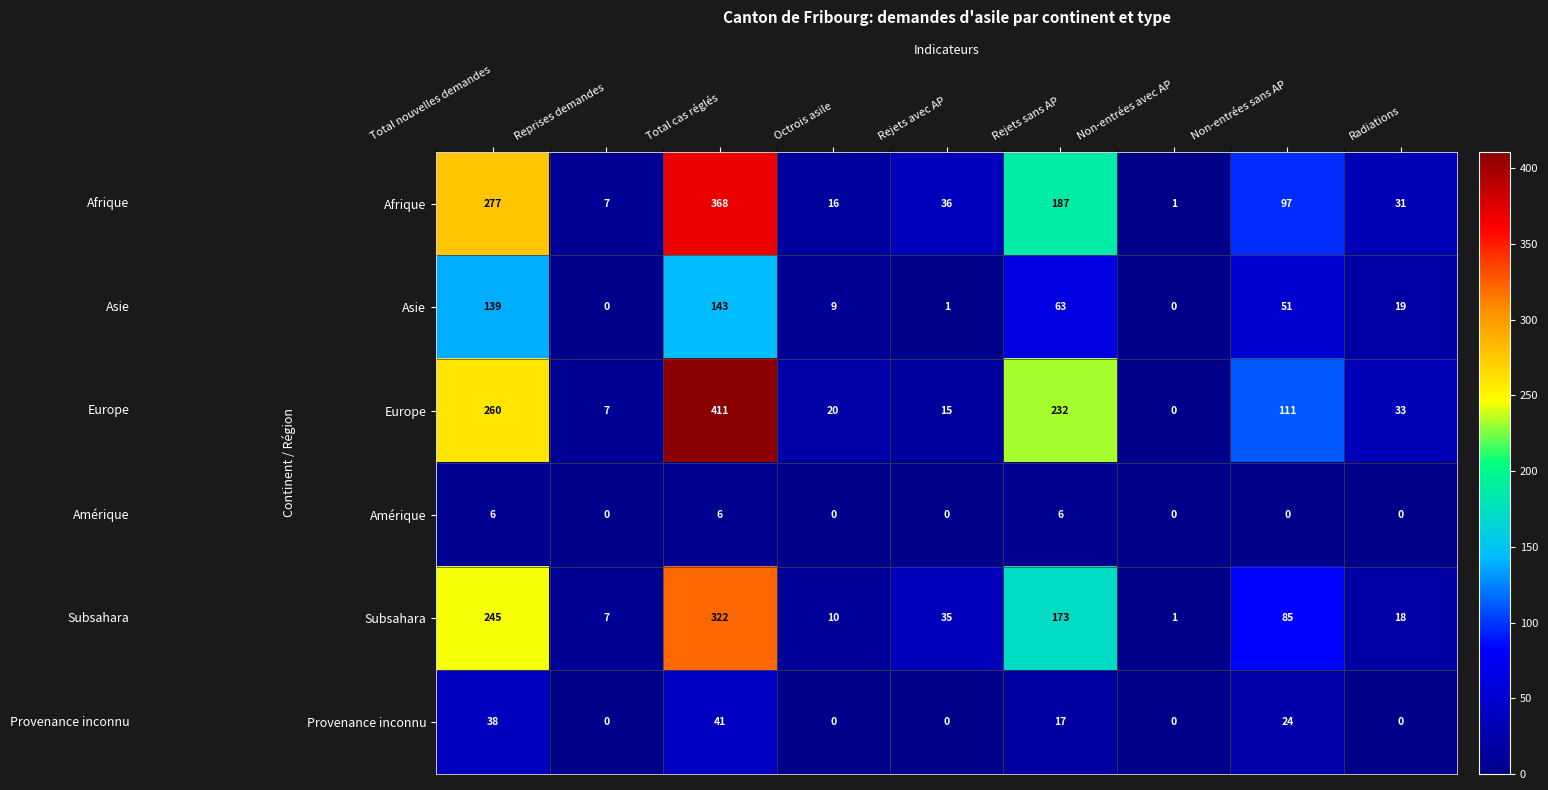

At which category does the chart reach its peak across all series?

Total cas réglés